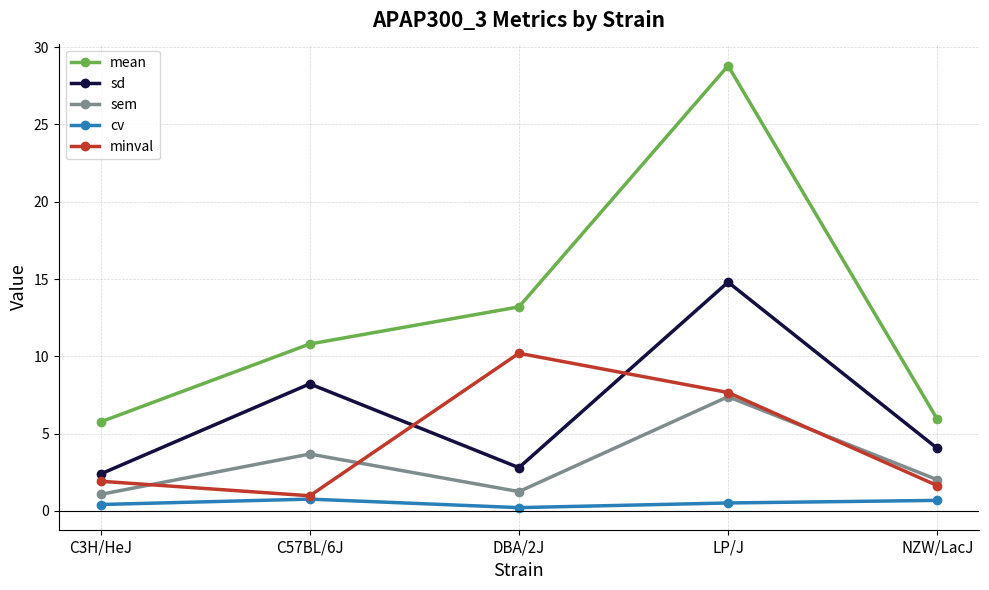

What is the difference between the sem values at C57BL/6J and LP/J?

3.7